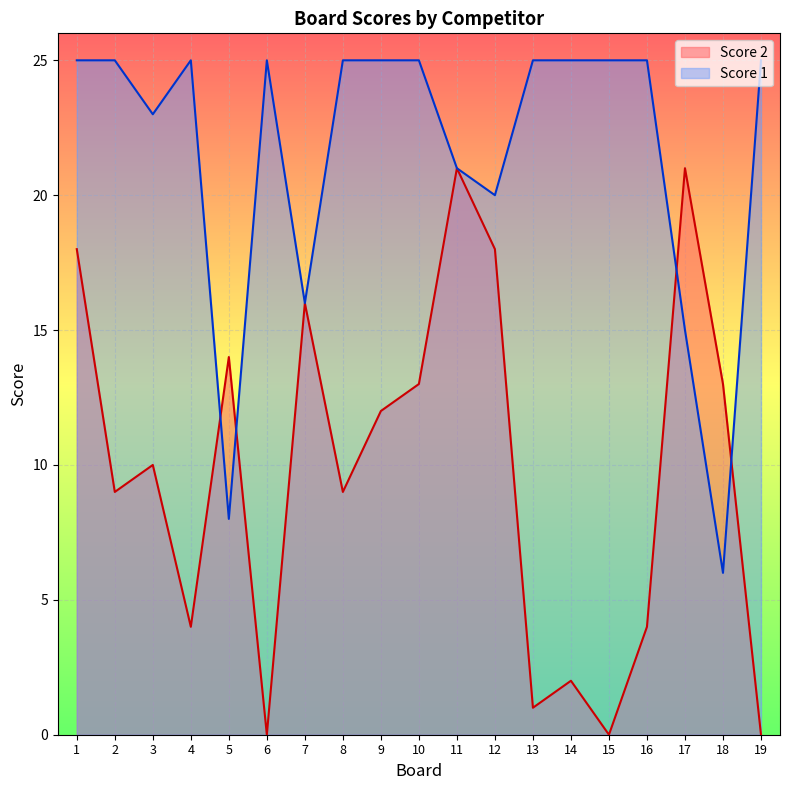

In Score 1, how many points are higher than both neighbors (excluding endpoints)?

2